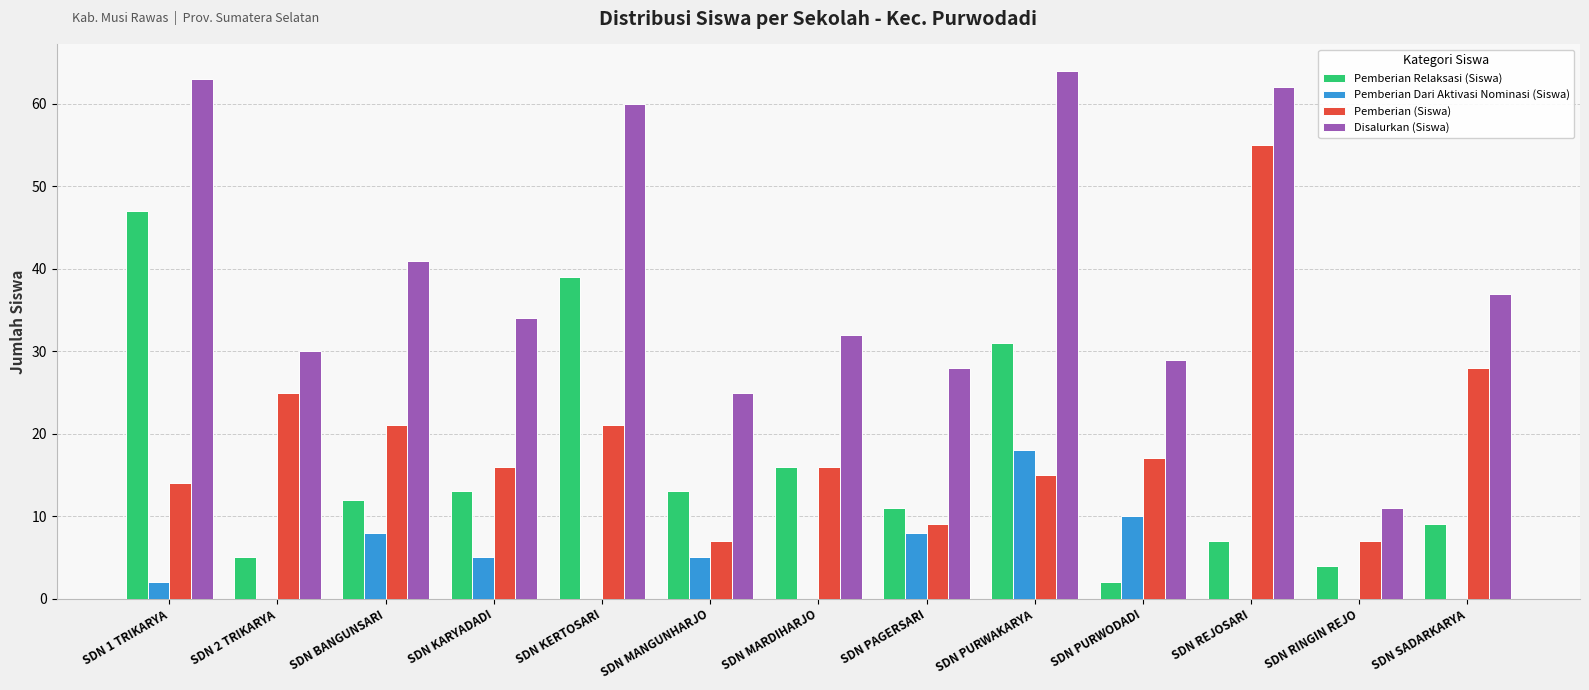

True or false: Pemberian (Siswa) has a value of 28 at SDN SADARKARYA.

True